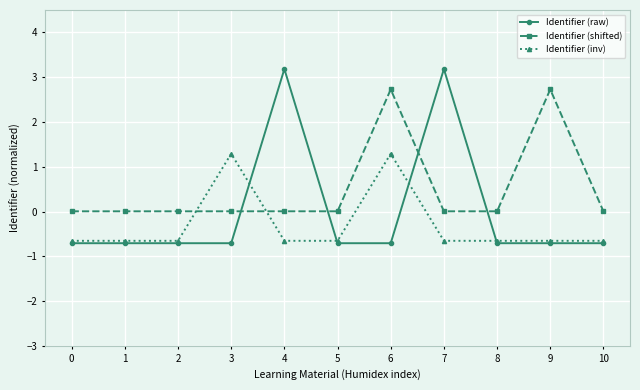

True or false: Identifier (raw) and Identifier (inv) cross at least once.

True